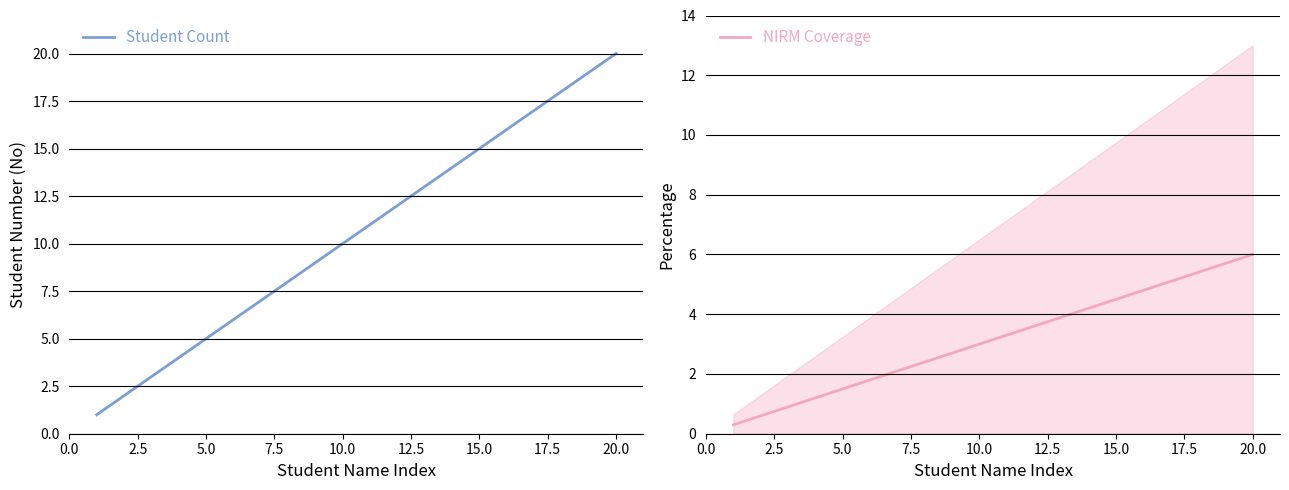

What is the lowest value of the NIRM Coverage series?

0.3